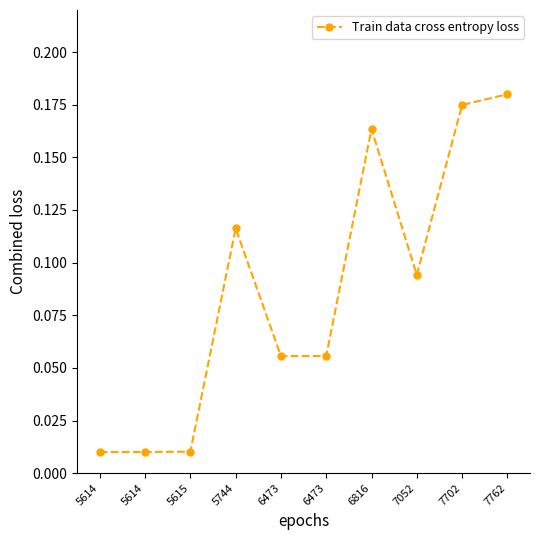

The value at 5744 is 0.1. True or false?

True